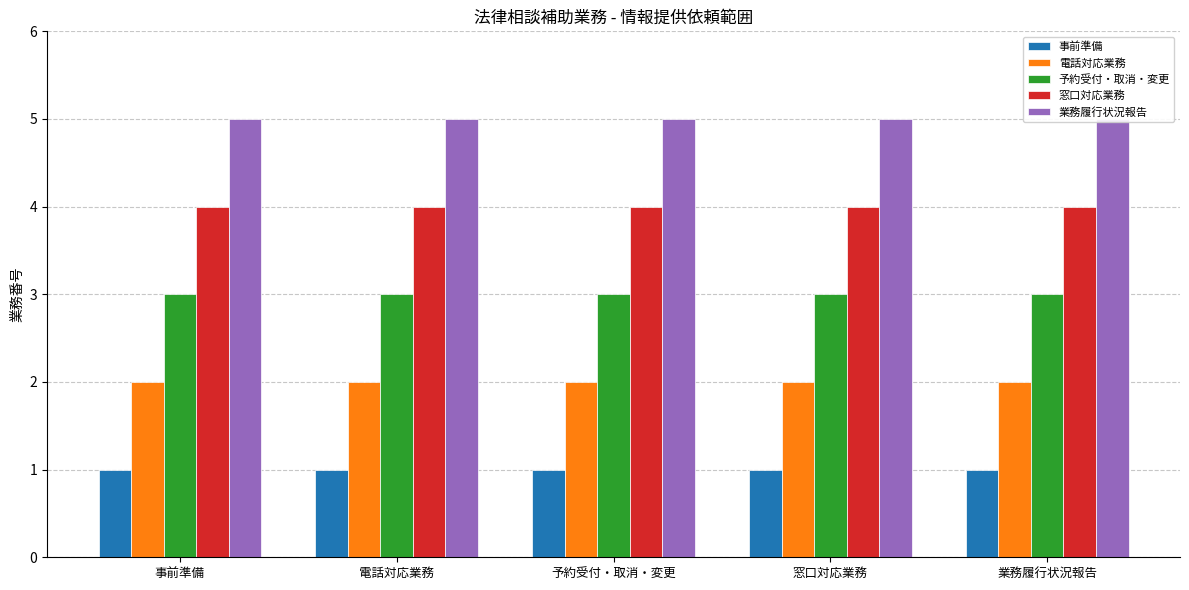

Rank the series at 予約受付・取消・変更 from lowest to highest value.

事前準備, 電話対応業務, 予約受付・取消・変更, 窓口対応業務, 業務履行状況報告